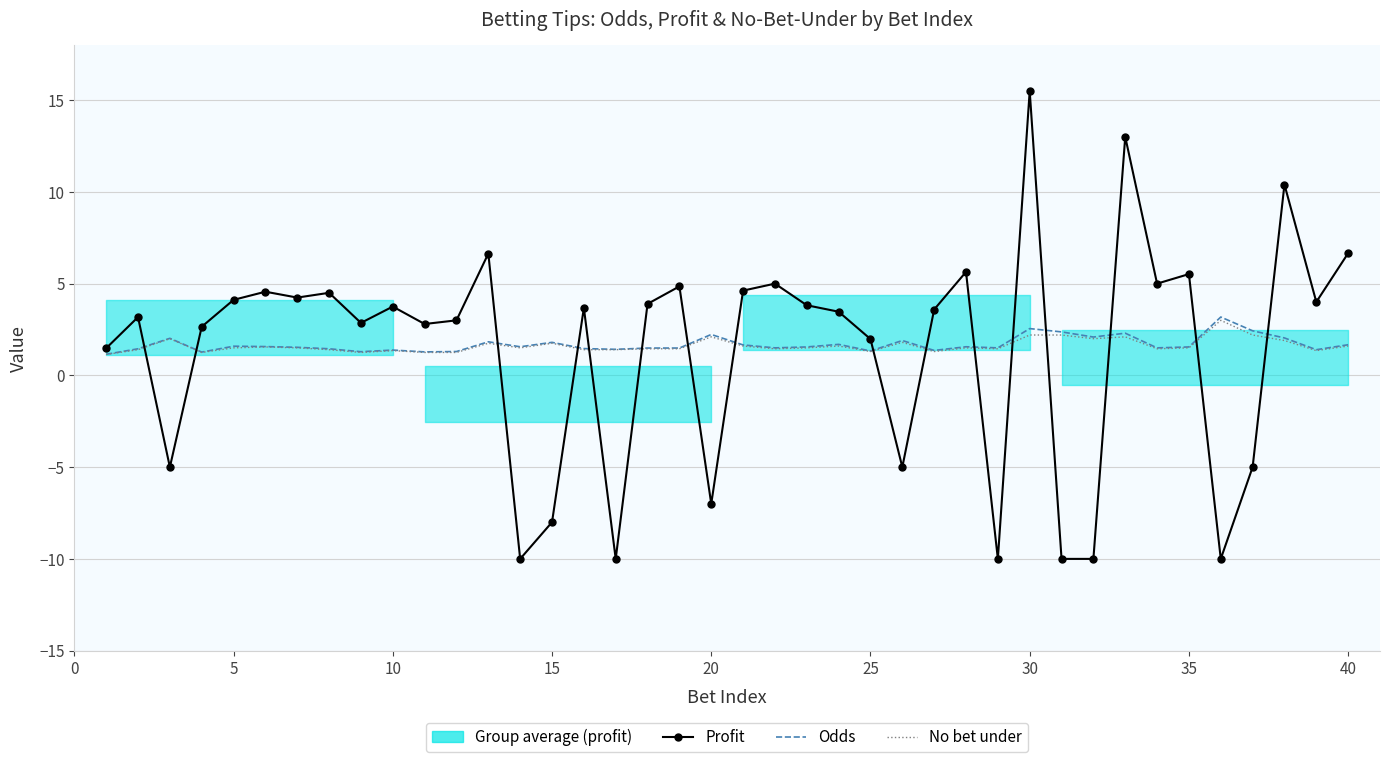

True or false: No bet under has more than 1 points higher than both neighbors.

True